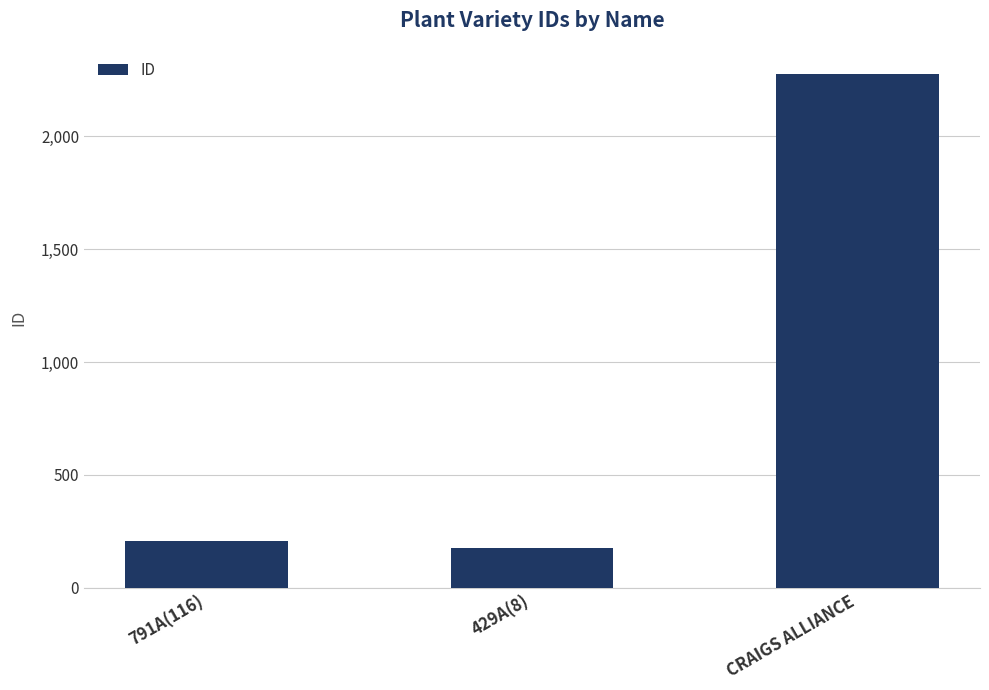

What is the difference between the values at 791A(116) and 429A(8)?

33